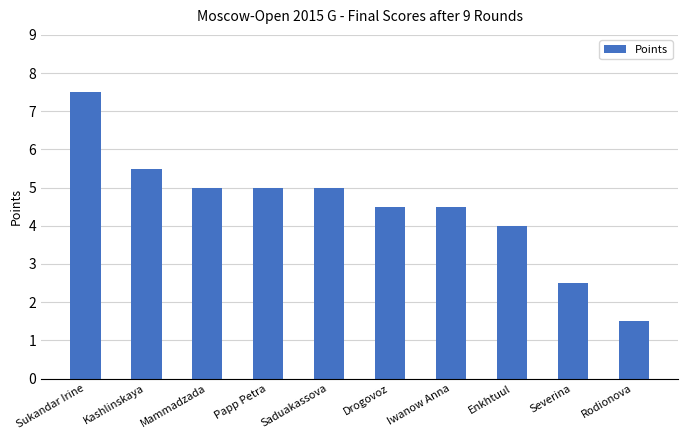

Reading left to right, list all the values displayed in this chart.

7.5	5.5	5.0	5.0	5.0	4.5	4.5	4.0	2.5	1.5